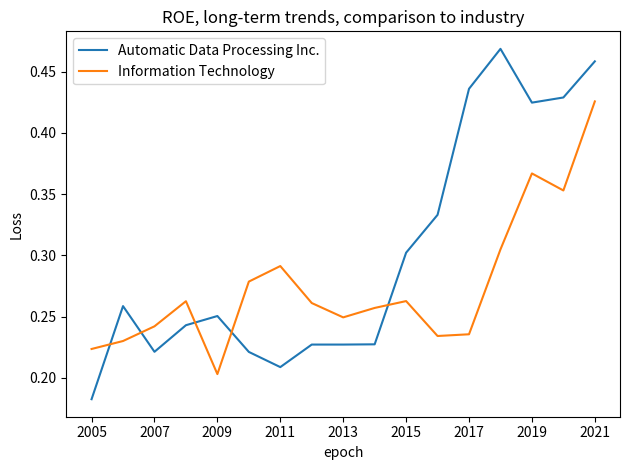

Which series has the widest spread of values?

Automatic Data Processing Inc.